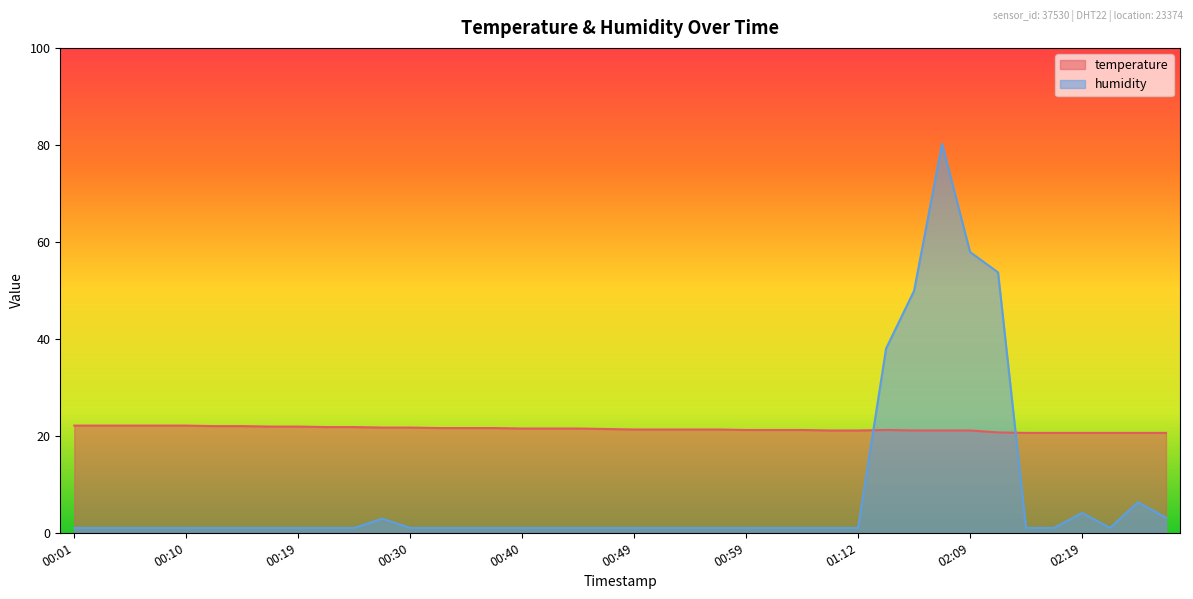

List the labels in order of humidity value, smallest first.

00:01, 00:03, 00:05, 00:08, 00:10, 00:12, 00:15, 00:17, 00:19, 00:22, 00:24, 00:30, 00:33, 00:35, 00:37, 00:40, 00:42, 00:44, 00:47, 00:49, 00:51, 00:54, 00:56, 00:59, 01:01, 01:03, 01:06, 01:12, 02:14, 02:16, 02:21, 00:28, 02:28, 02:19, 02:24, 01:17, 01:20, 02:12, 02:09, 01:30